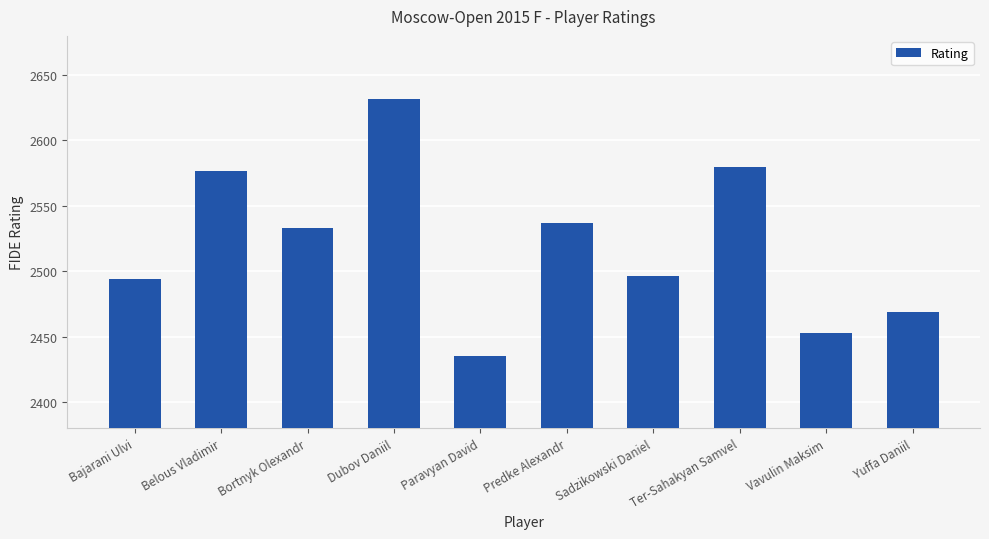

What is the value of the 5th bar from the left?

2435